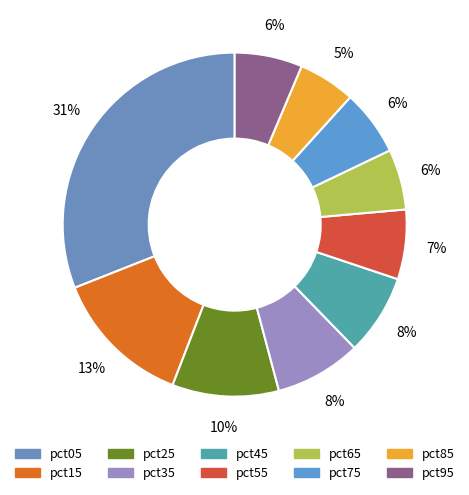

How many segments does this pie chart have?

10